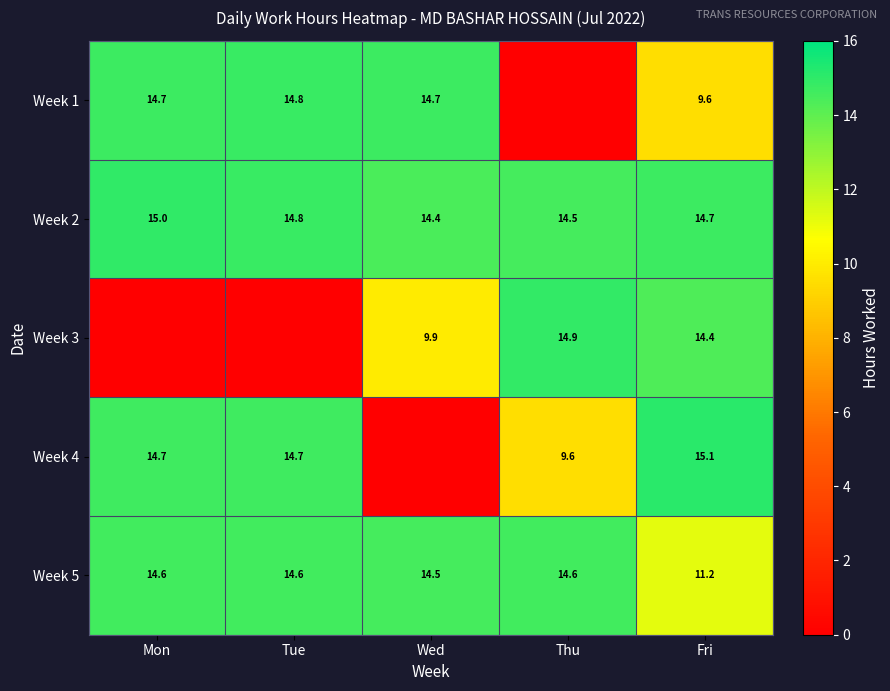

True or false: Week 2 has a value of 23.2 at Tue.

False